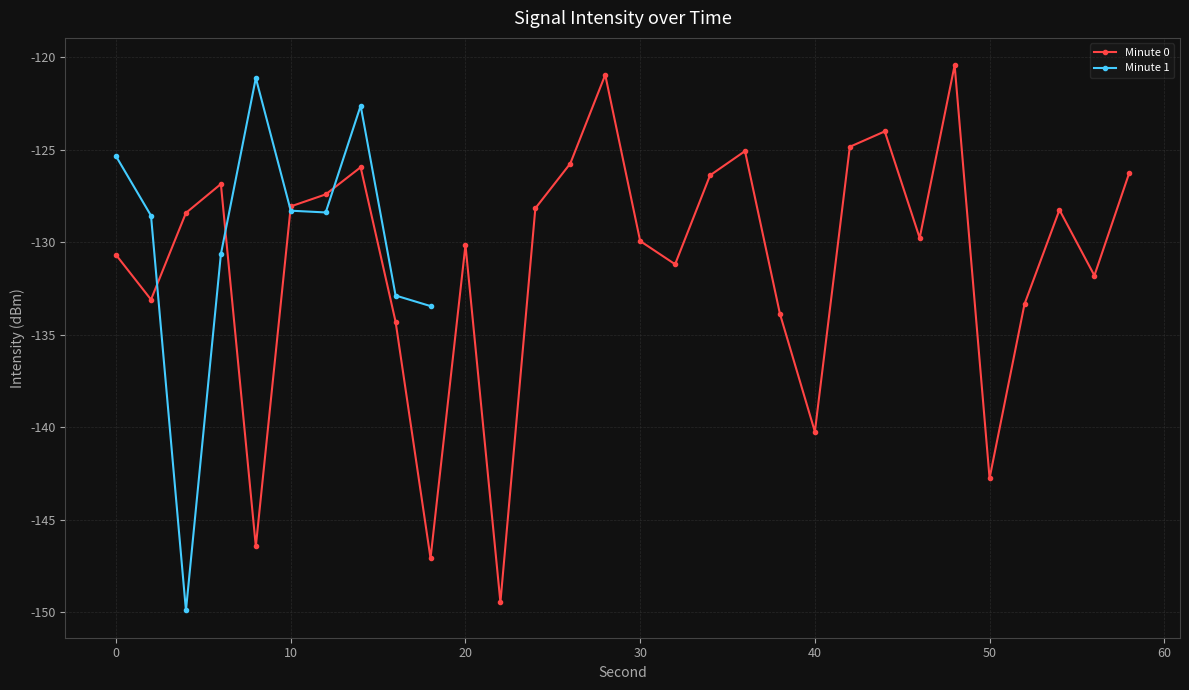

True or false: Minute 0 has a value of -142.8 at 50.

True